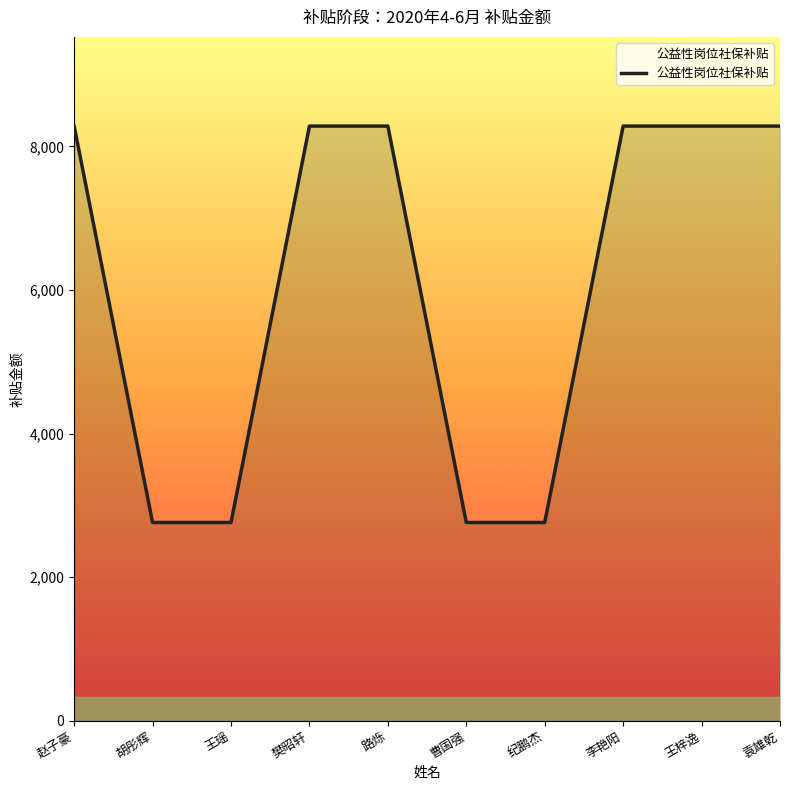

Is it true that the value at 王瑶 is 2760.6?

True